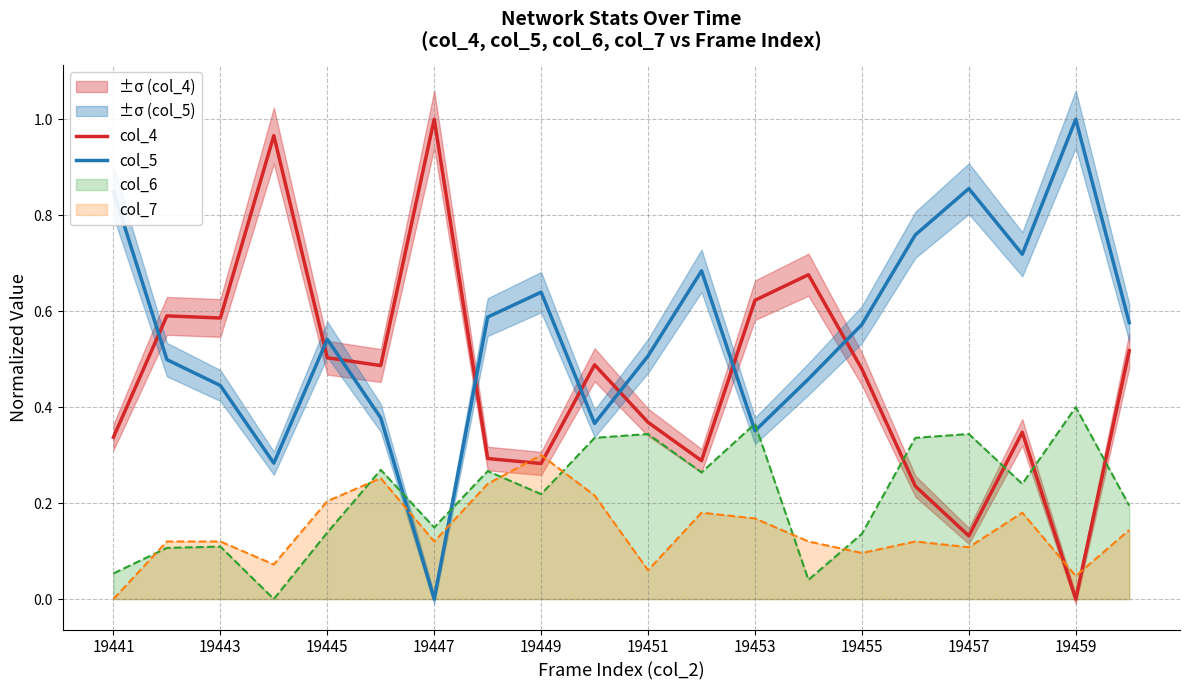

The value of col_6 at 19453 is 0.5. True or false?

False